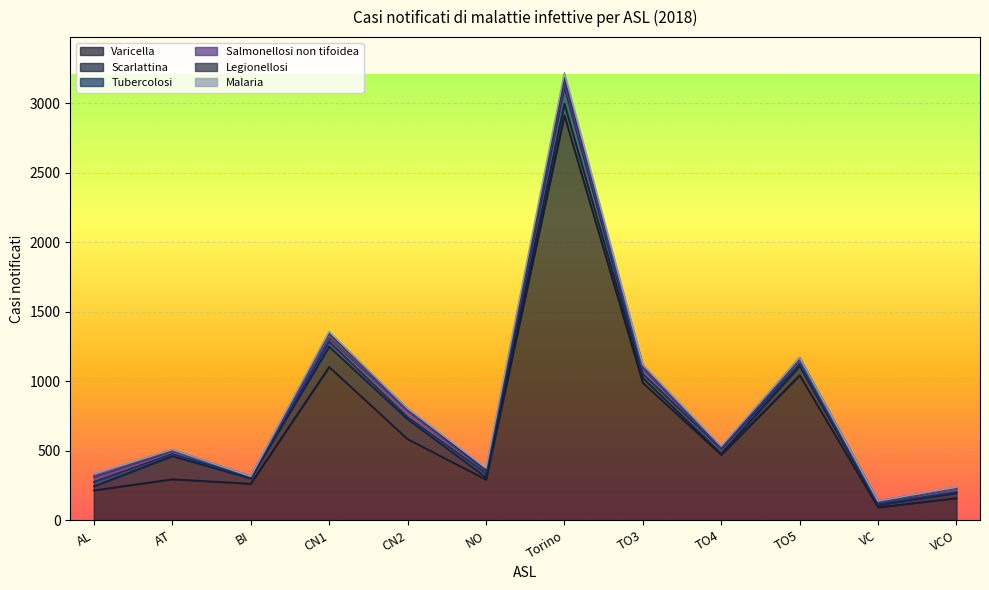

What is the label of the 11th point from the right?

AT